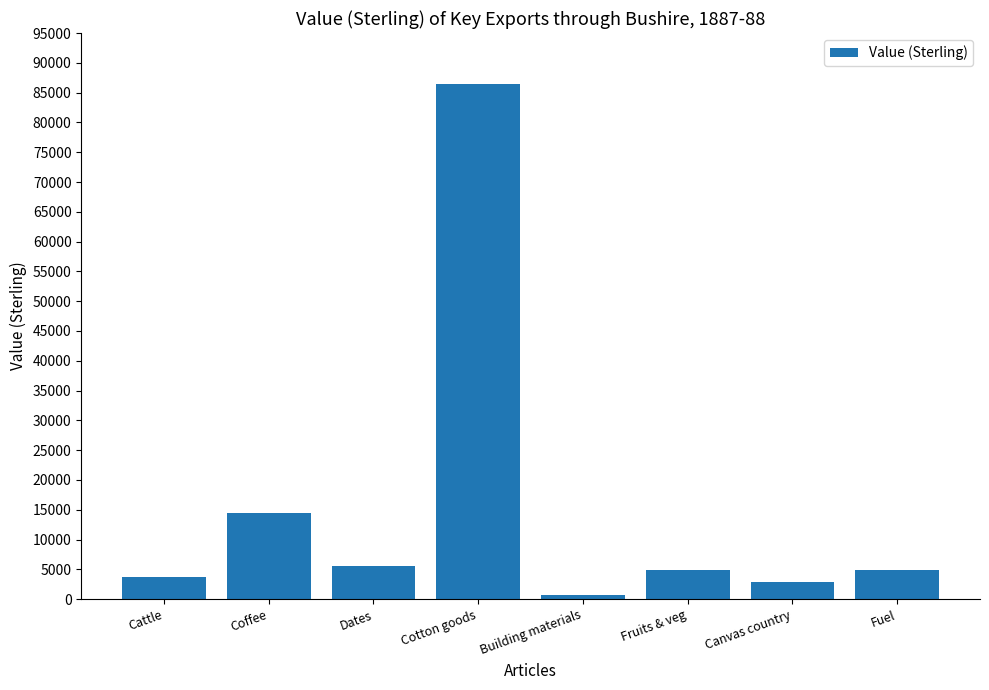

What value does the data have at Canvas country?

2857